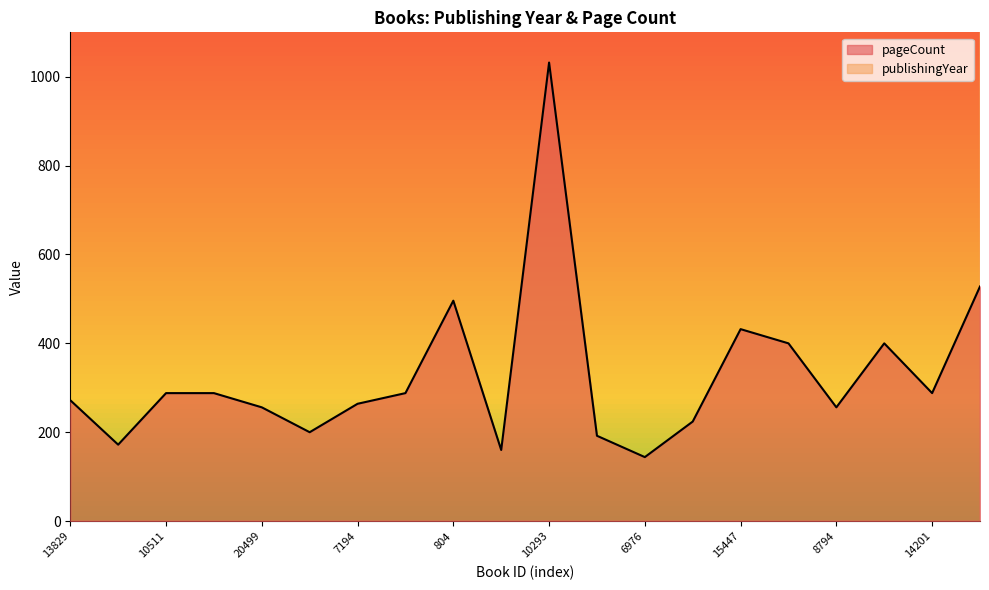

What is the smallest value displayed?

144